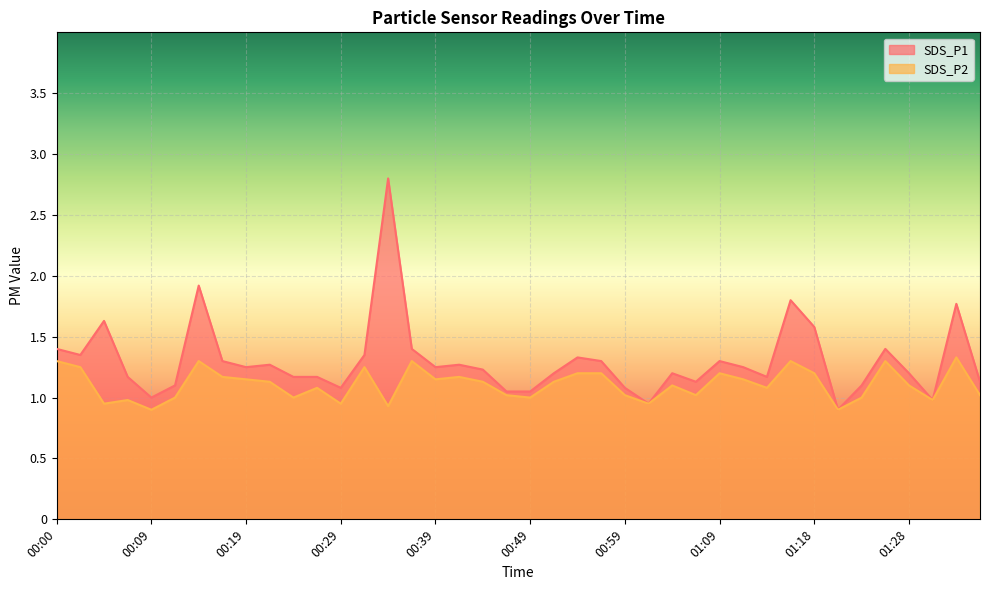

How many series are shown in this chart?

2